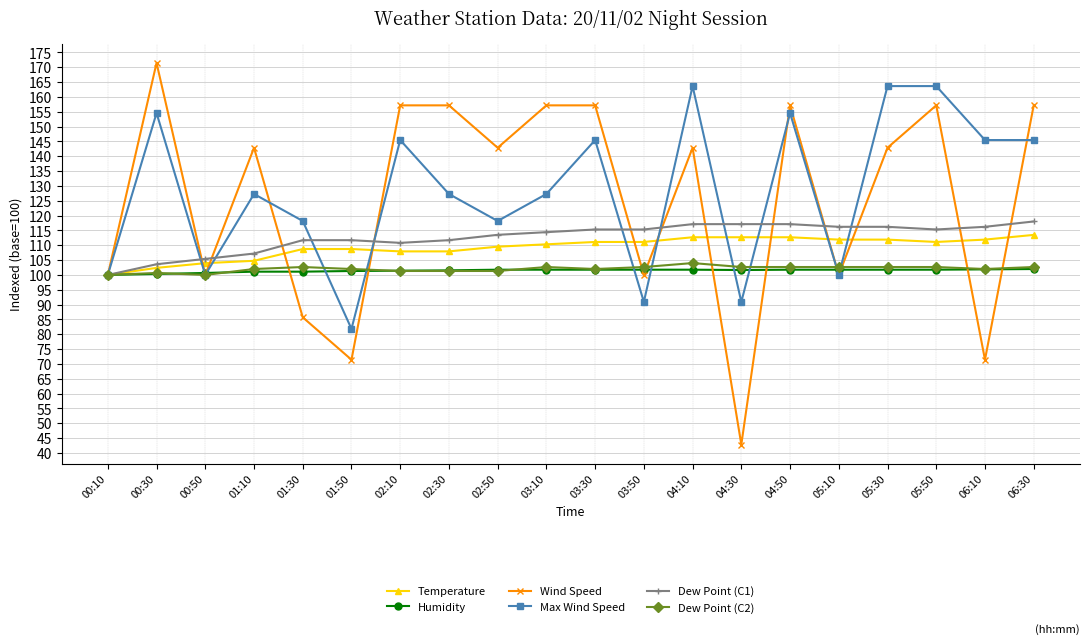

What is the difference between the Humidity values at 00:50 and 00:30?

0.3